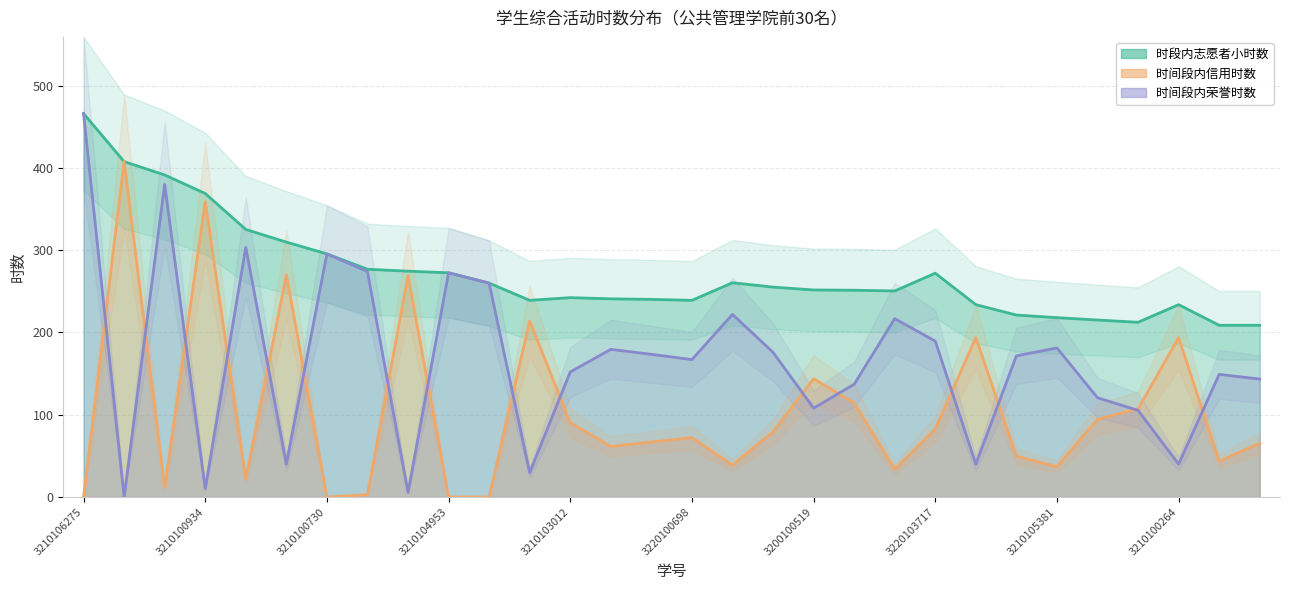

At which category is the sum across all series the highest?

3210106275